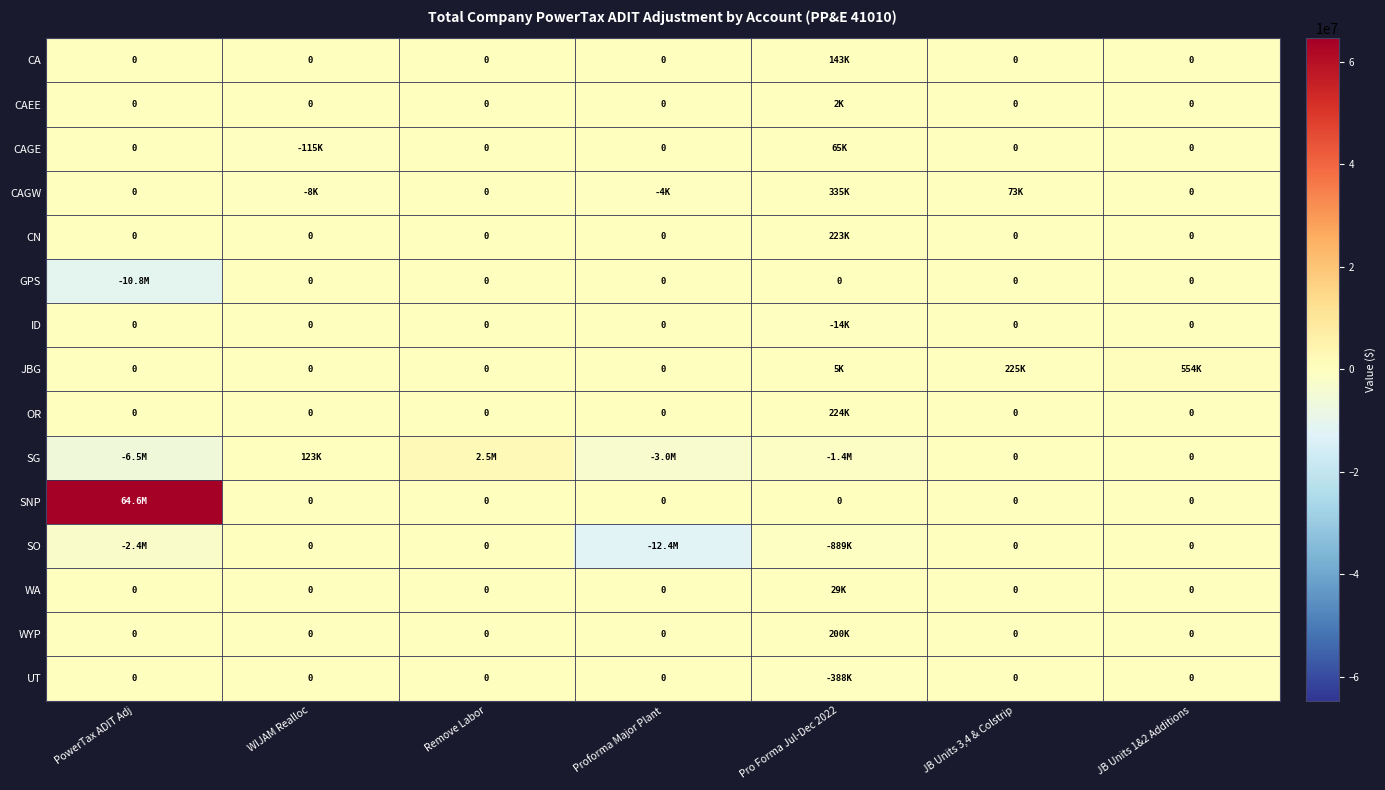

The value of JBG at JB Units 3,4 & Colstrip is 363161. True or false?

False